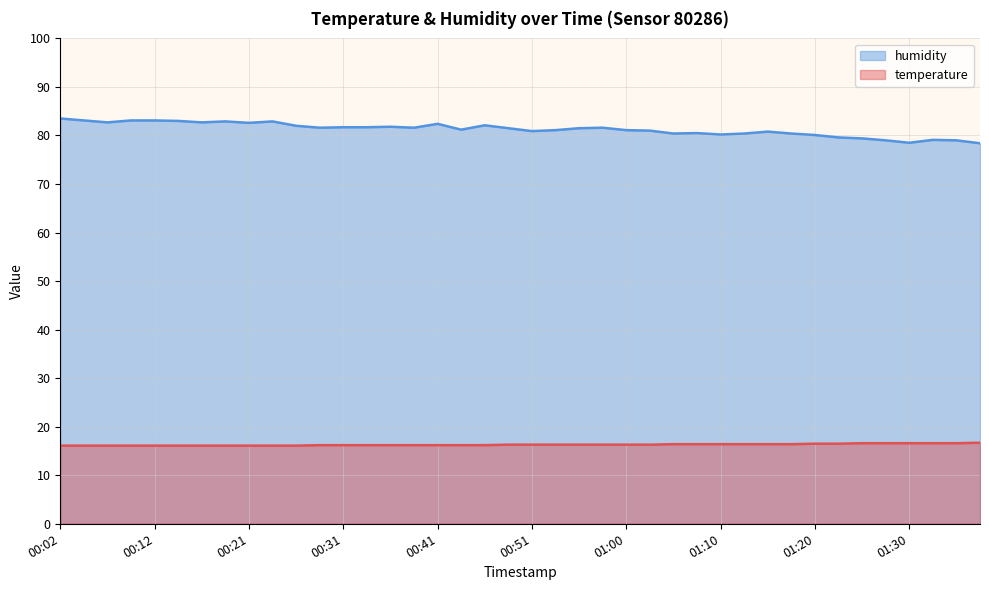

True or false: temperature and humidity intersect in this chart.

False